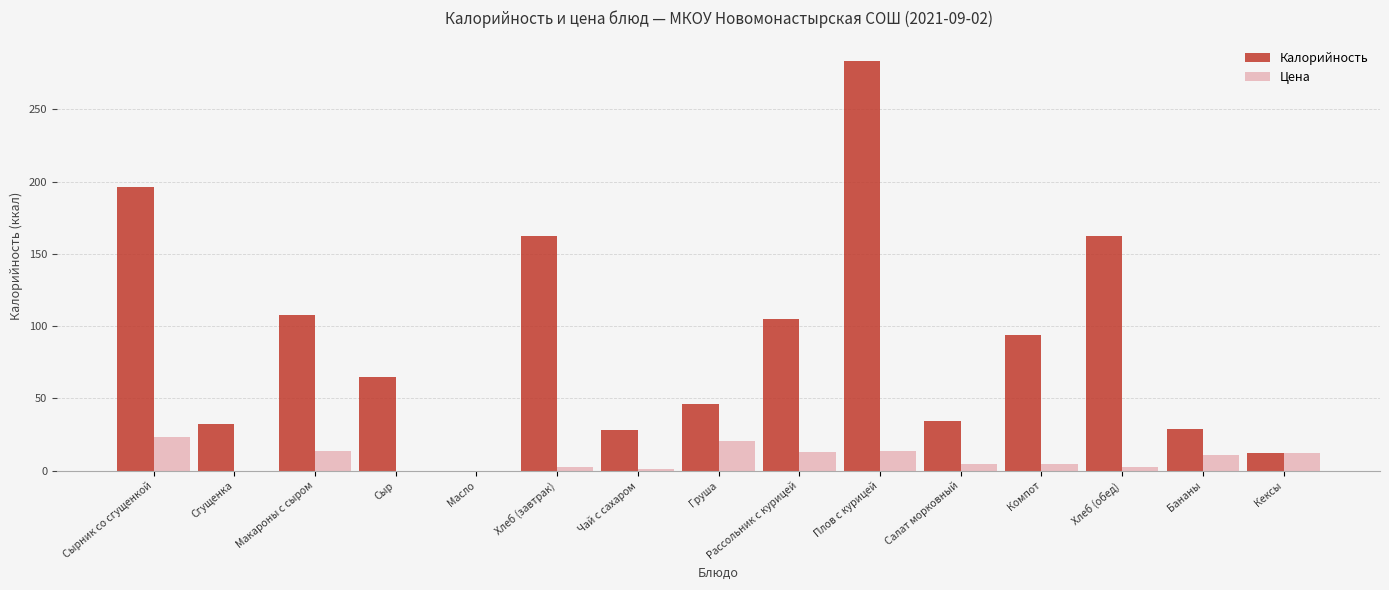

What is the sum of all Калорийность values?

1357.7